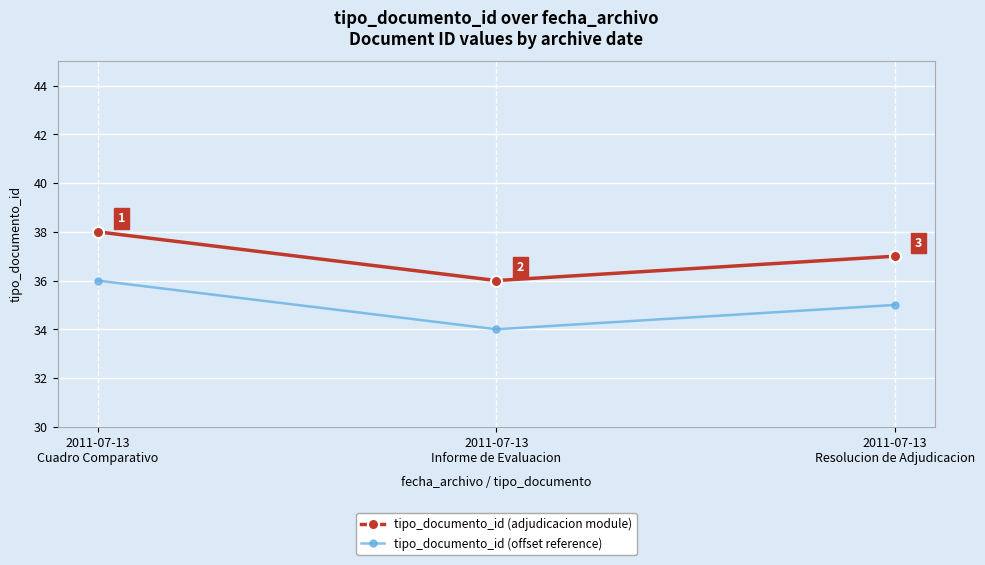

The tipo_documento_id (offset reference) series shows 21 at 2011-07-13
Informe de Evaluacion. True or false?

False